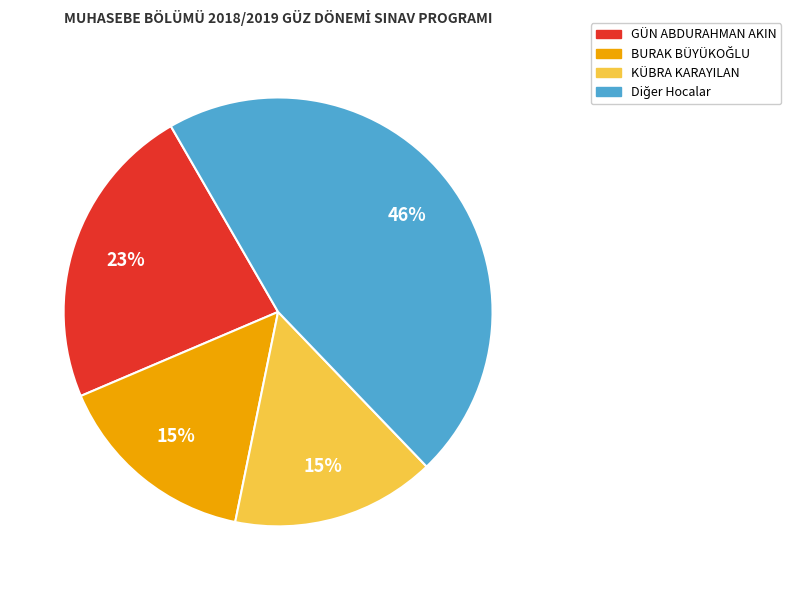

Does any single category account for the majority?

No